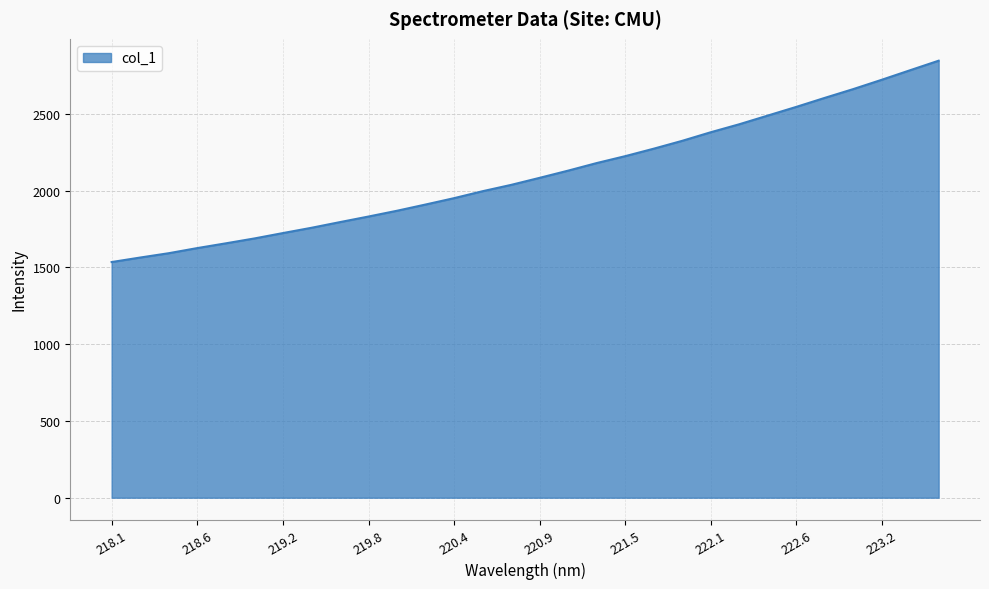

What is the maximum value shown in the chart?

2845.9